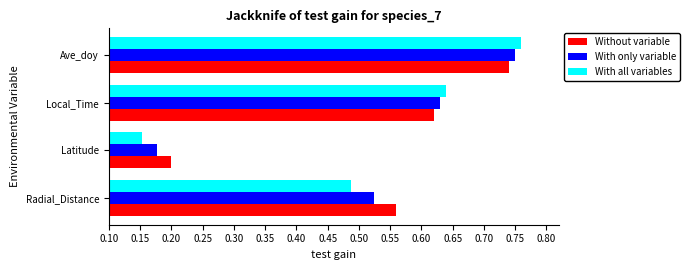

At which label is With all variables closest to 0?

Latitude